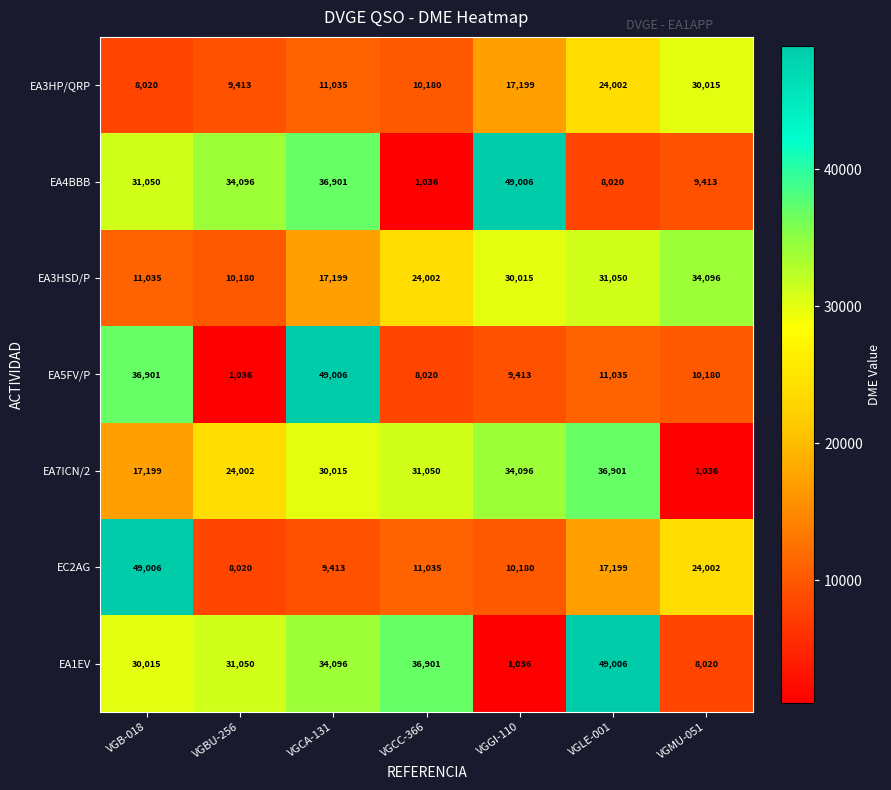

What is the greatest value displayed?

49006